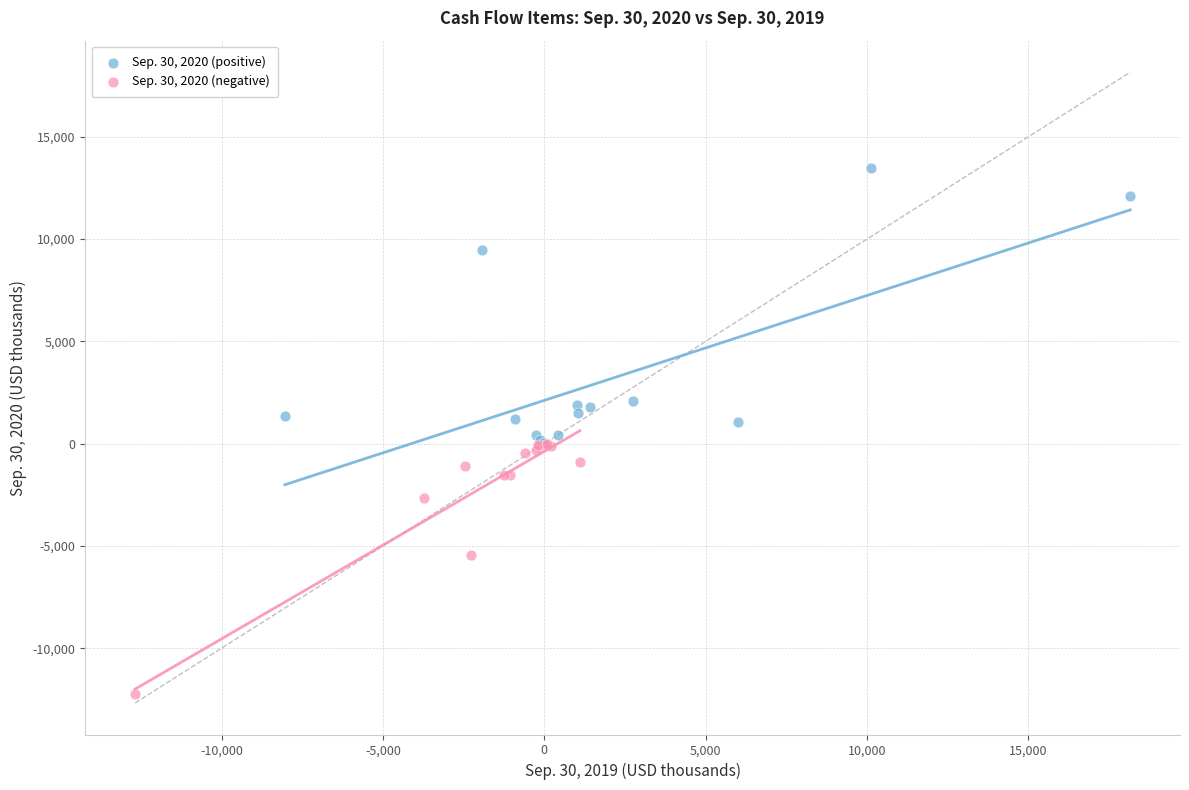

Which series contains the highest Y value?

Sep. 30, 2020 (positive)